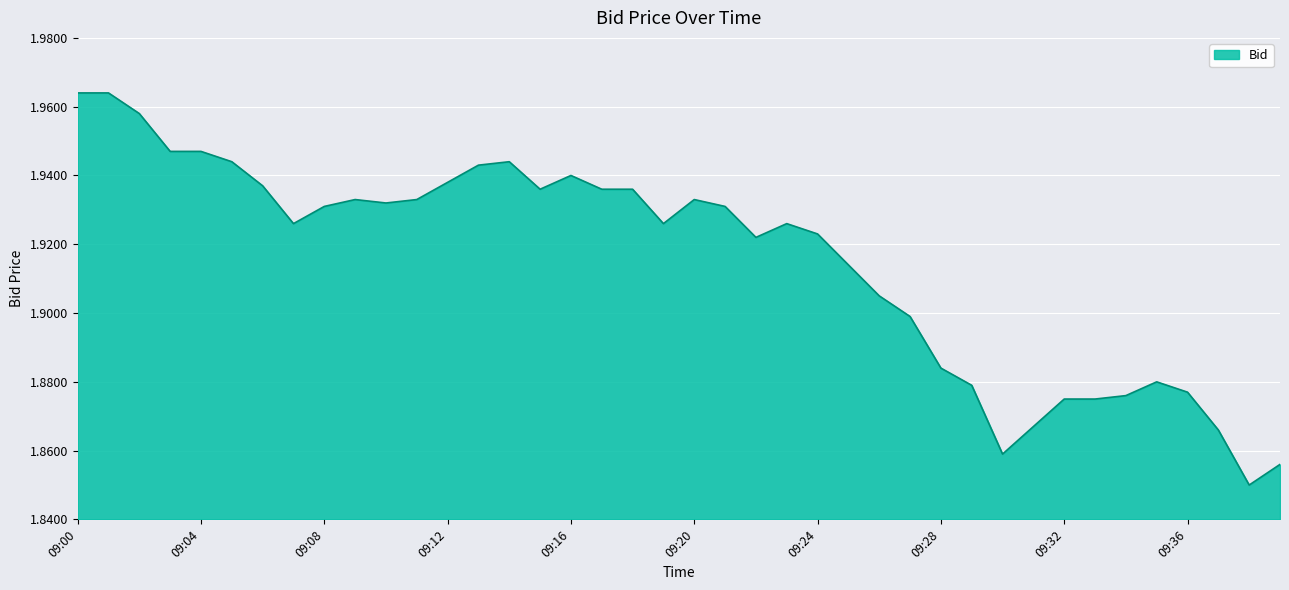

Does the chart display data point markers on the line(s)?

No